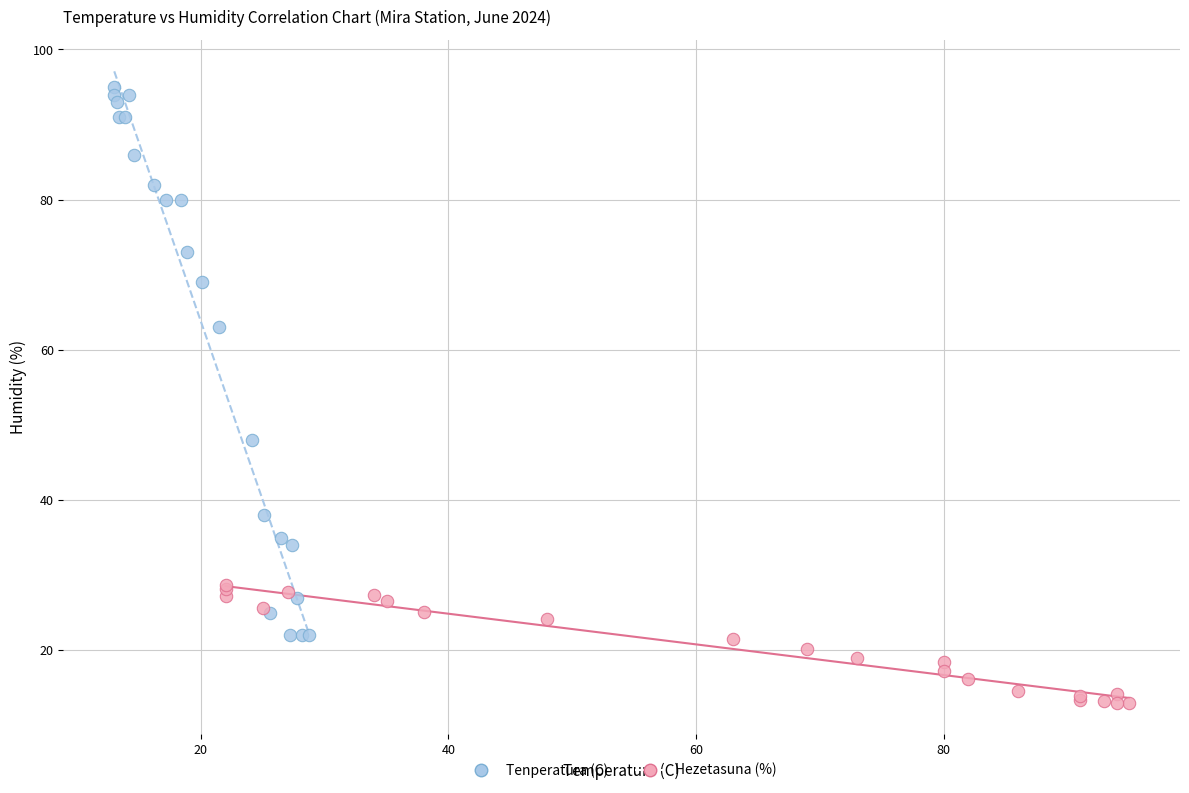

Which series contains the highest Y value?

Tenperatura (C)